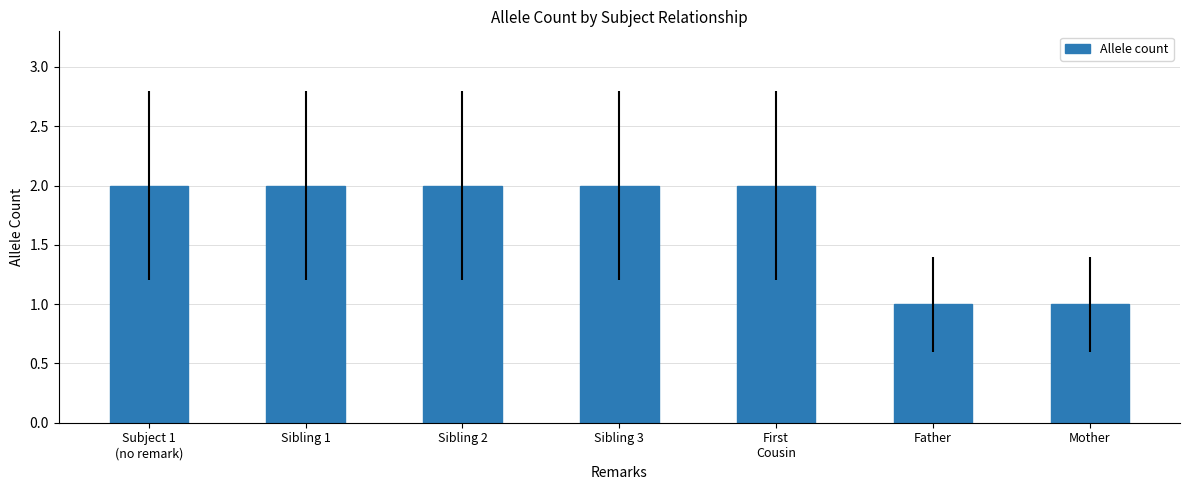

What is the smallest value displayed?

1